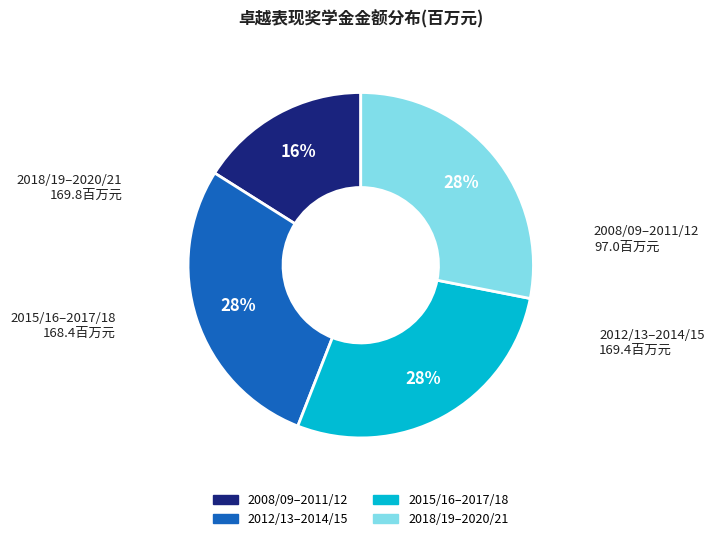

Is there a majority slice in this chart?

No